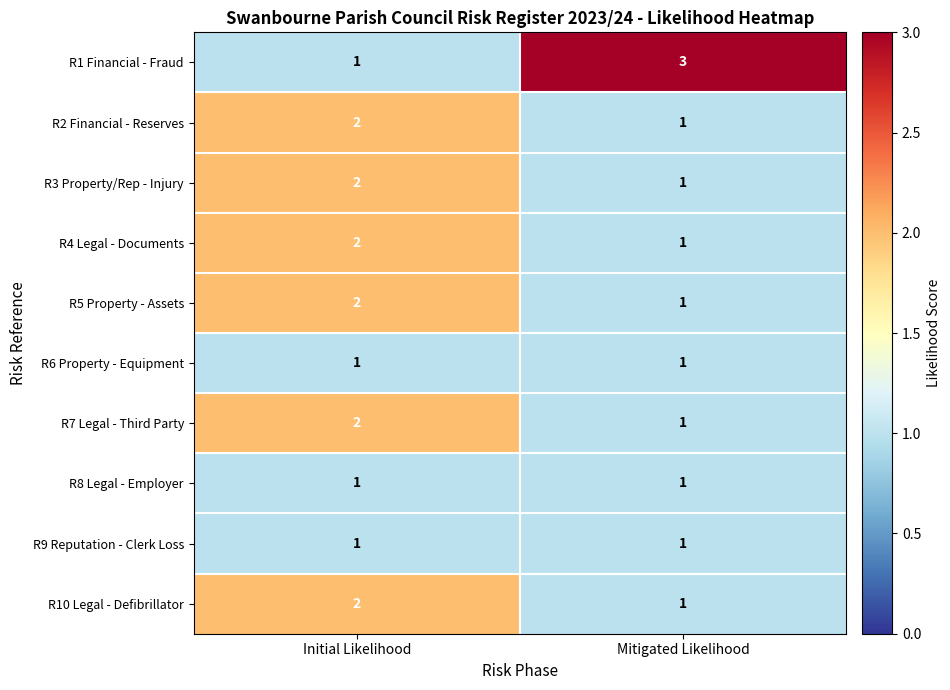

Between Initial Likelihood and Mitigated Likelihood, which series saw the biggest shift?

R1 Financial - Fraud